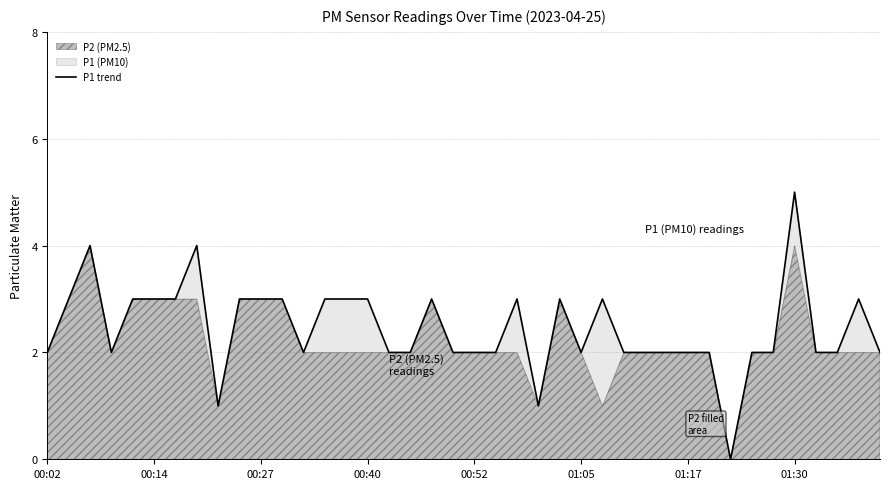

How many values are above zero?

39